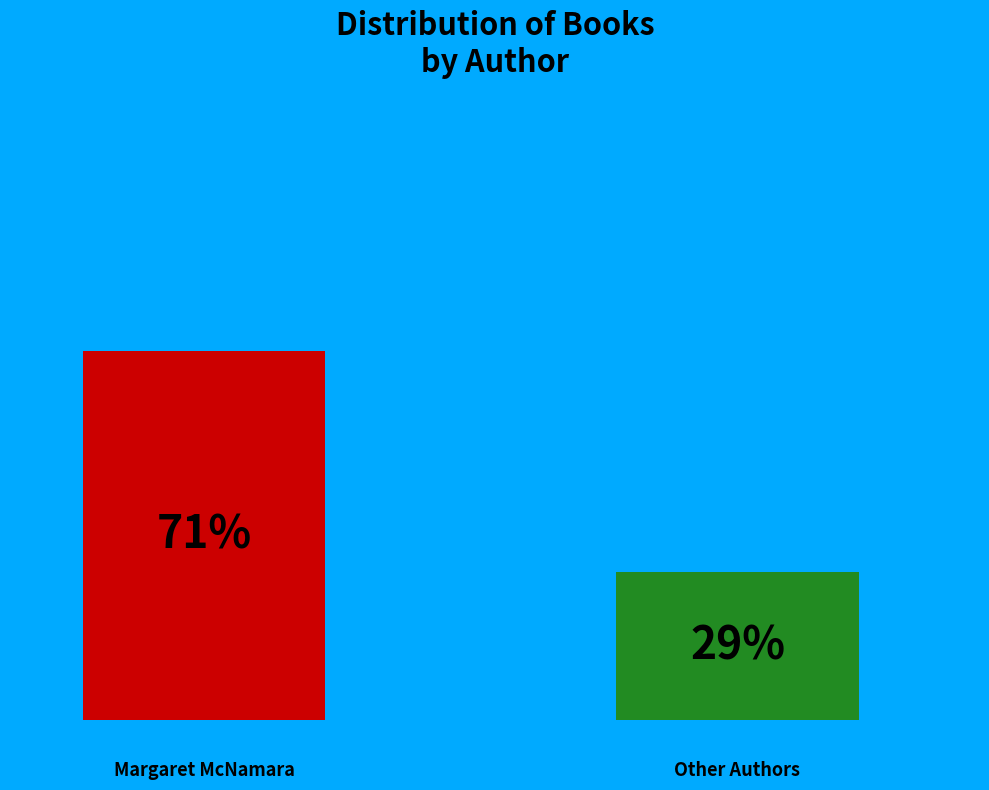

How many bars are there in each group?

2